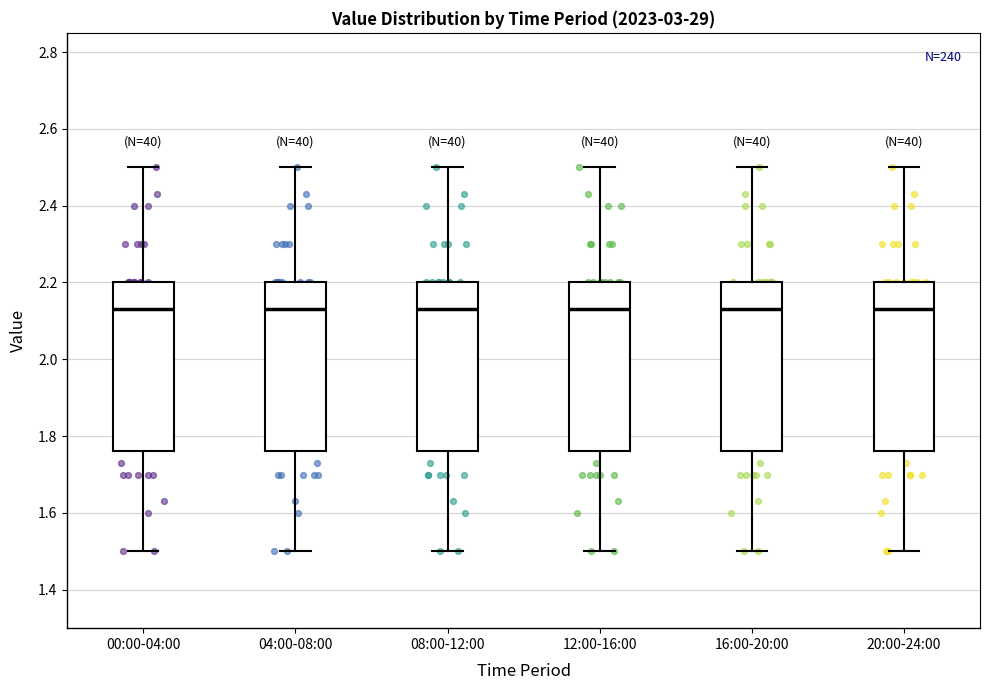

Reading left to right, read every box against the y-axis: the position of its median line, the range the box covers, and the ends of its whiskers. The values are not printed on the chart, so give them approximately, as read against the axis.

00:00-04:00: median 2.14, box 1.76 to 2.20, whiskers 1.50 to 2.50
04:00-08:00: median 2.14, box 1.76 to 2.20, whiskers 1.50 to 2.50
08:00-12:00: median 2.14, box 1.76 to 2.20, whiskers 1.50 to 2.50
12:00-16:00: median 2.14, box 1.76 to 2.20, whiskers 1.50 to 2.50
16:00-20:00: median 2.14, box 1.76 to 2.20, whiskers 1.50 to 2.50
20:00-24:00: median 2.14, box 1.76 to 2.20, whiskers 1.50 to 2.50